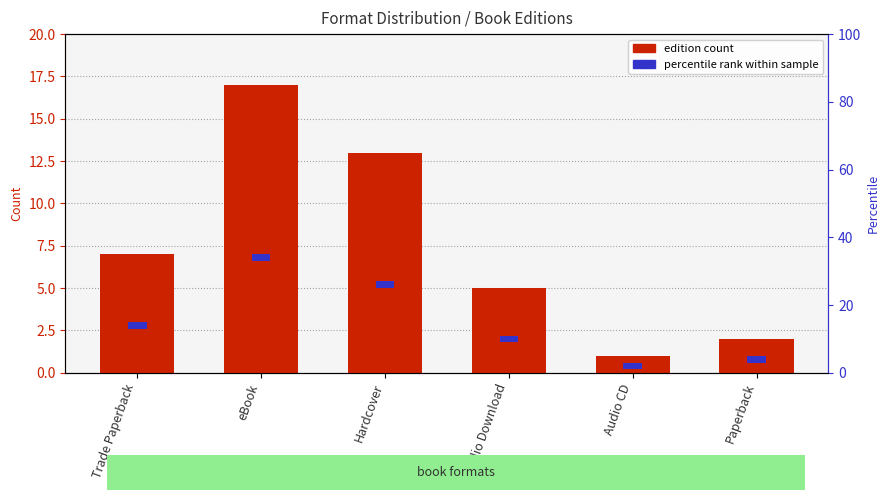

How many data points are above 7?

2